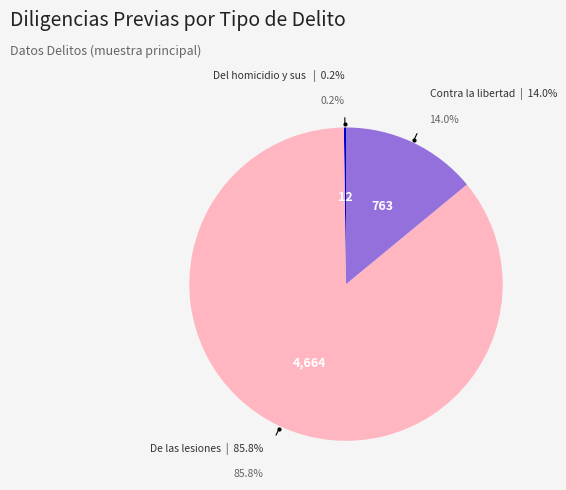

Count the number of slices in the pie.

3